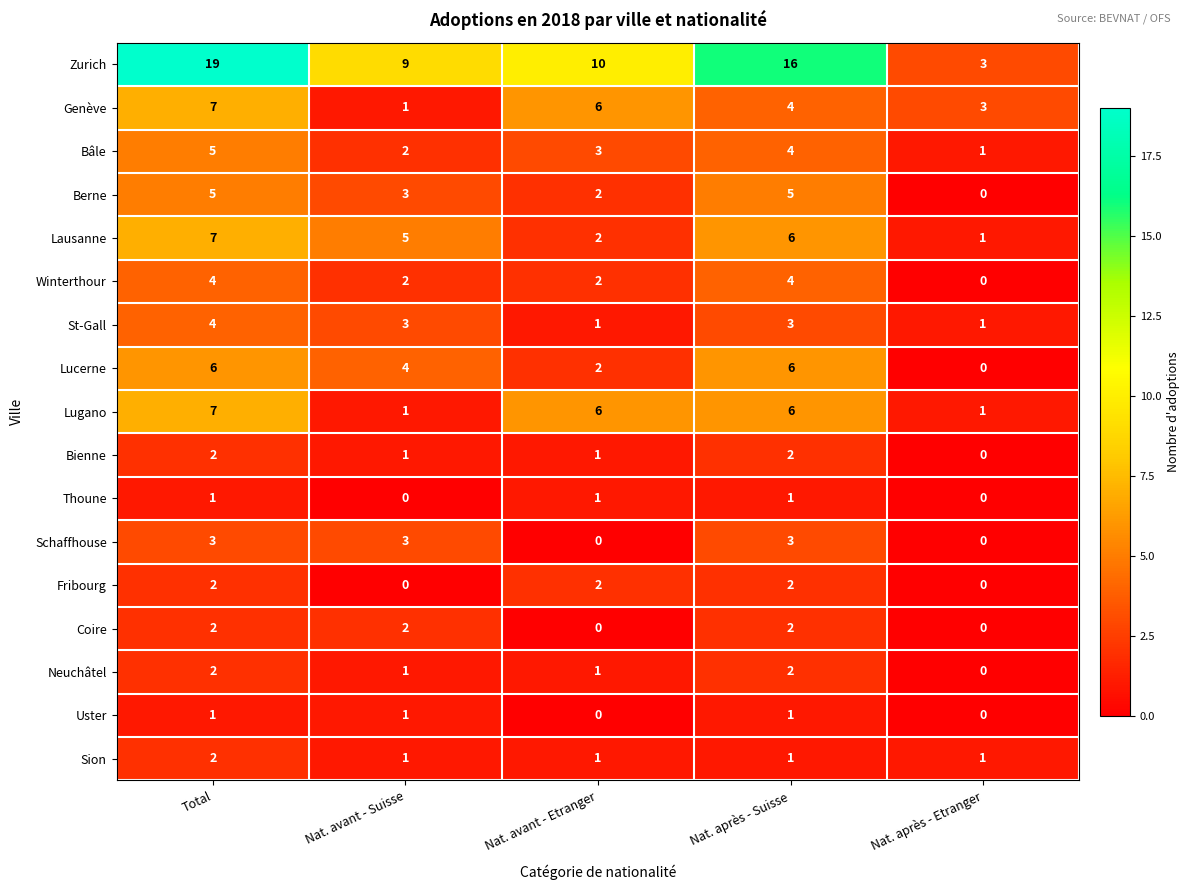

Which series has the largest total across all categories?

Zurich